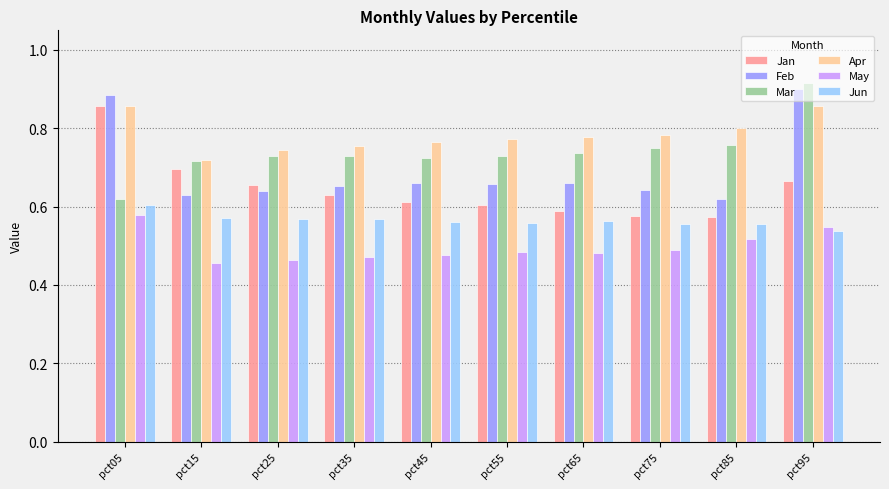

Is the value of Apr at pct95 greater than the value of Mar at pct75?

Yes